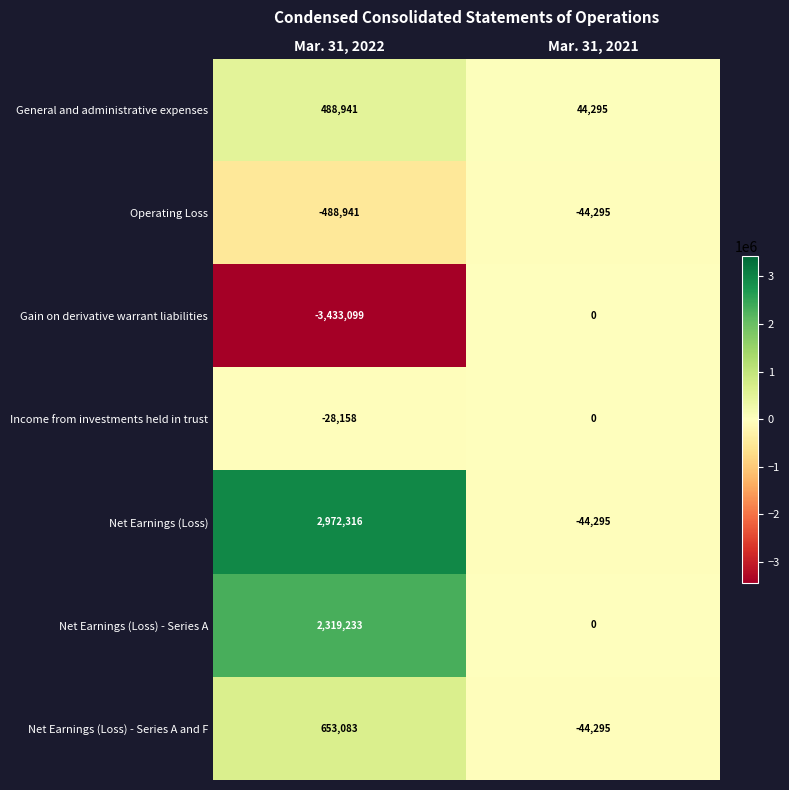

Is it true that Net Earnings (Loss) equals -17302 at Mar. 31, 2021?

False